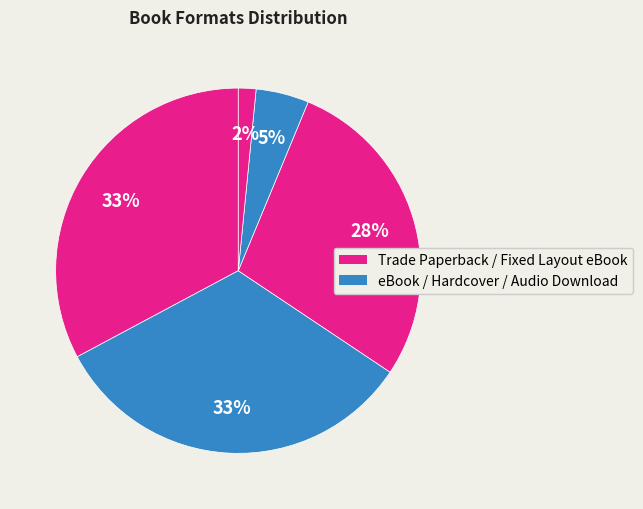

How many segments does this pie chart have?

5